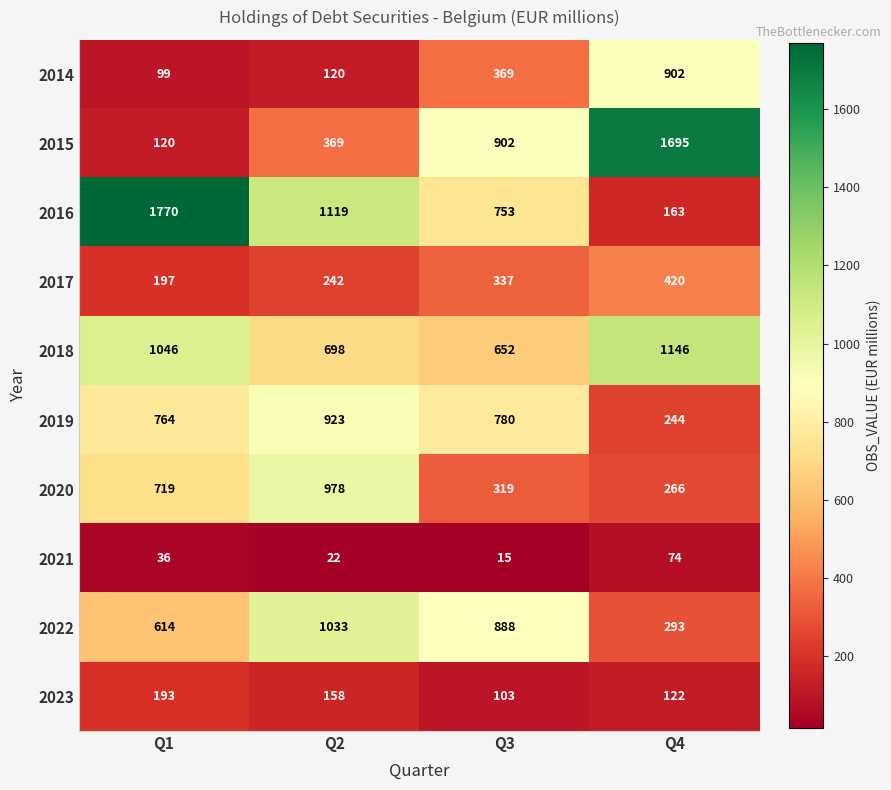

True or false: 2018 has a value of 698 at Q2.

True